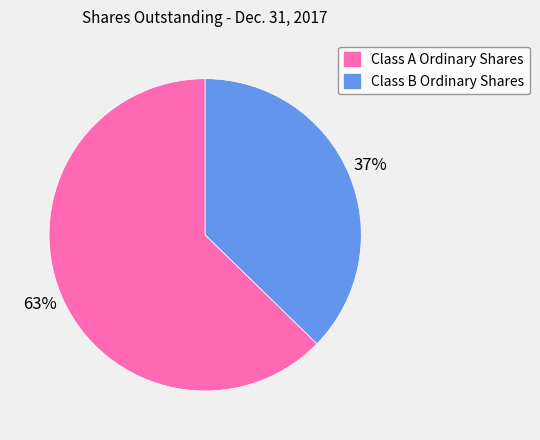

How many slices are in this pie chart?

2